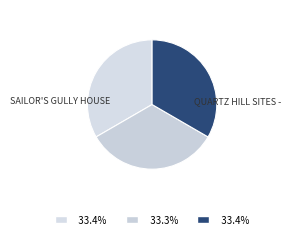

Is there a majority slice in this chart?

No